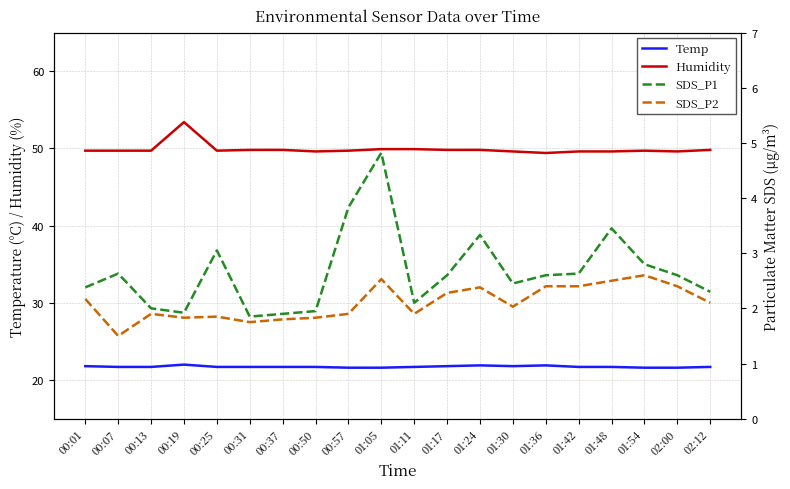

How many categories are shown in the chart?

20